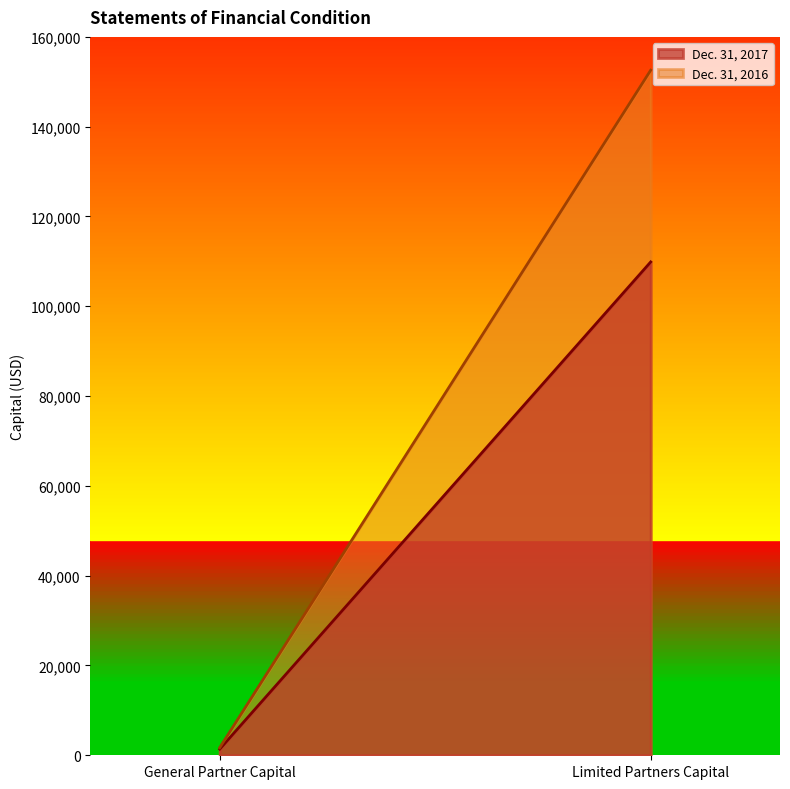

True or false: Dec. 31, 2017 has a value of 109879.2 at Limited Partners Capital.

True